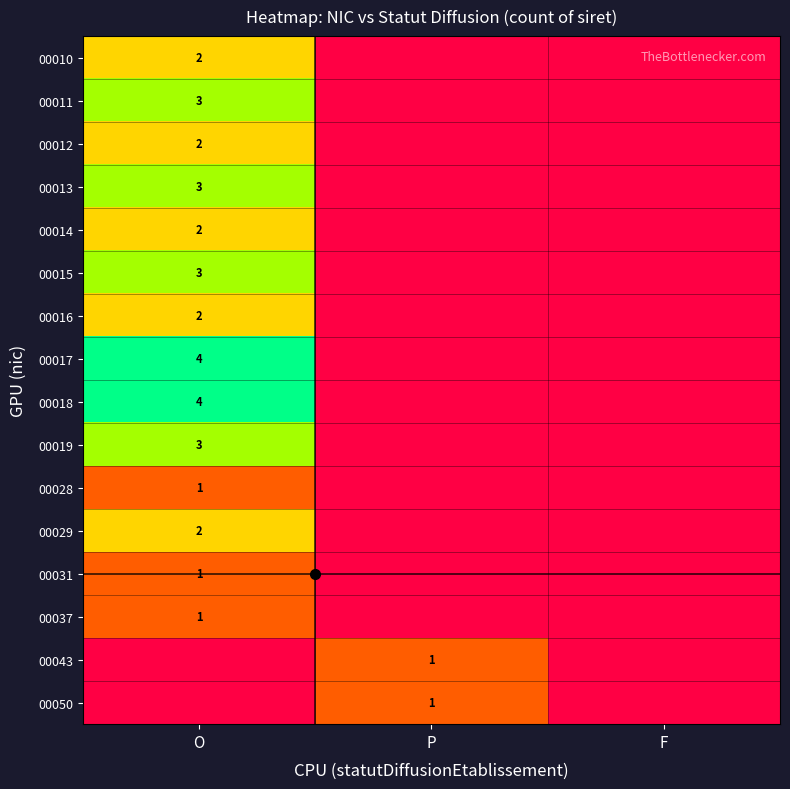

Which series has the largest total across all categories?

00017